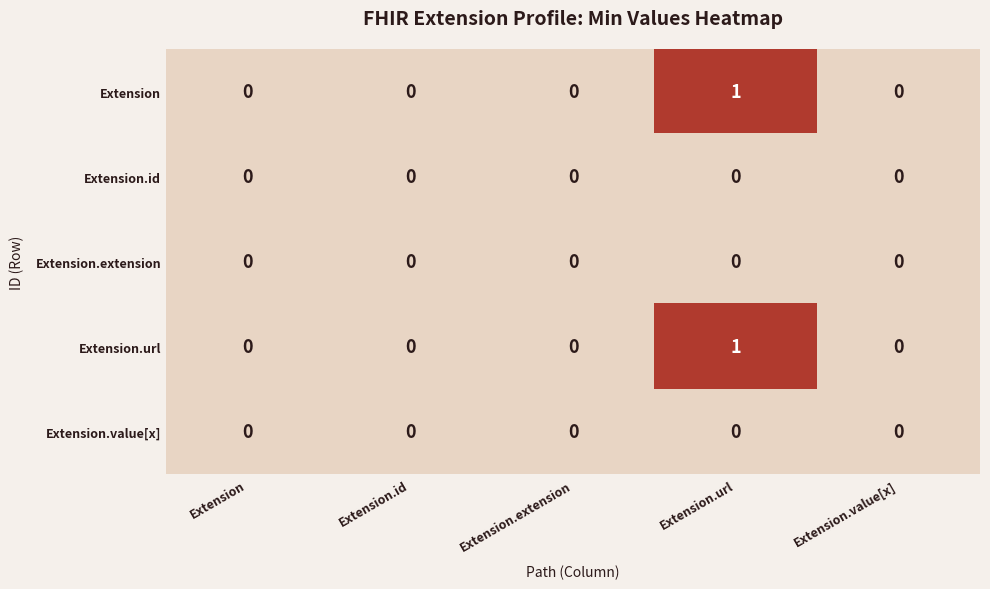

Which category has the lowest value across all series?

Extension